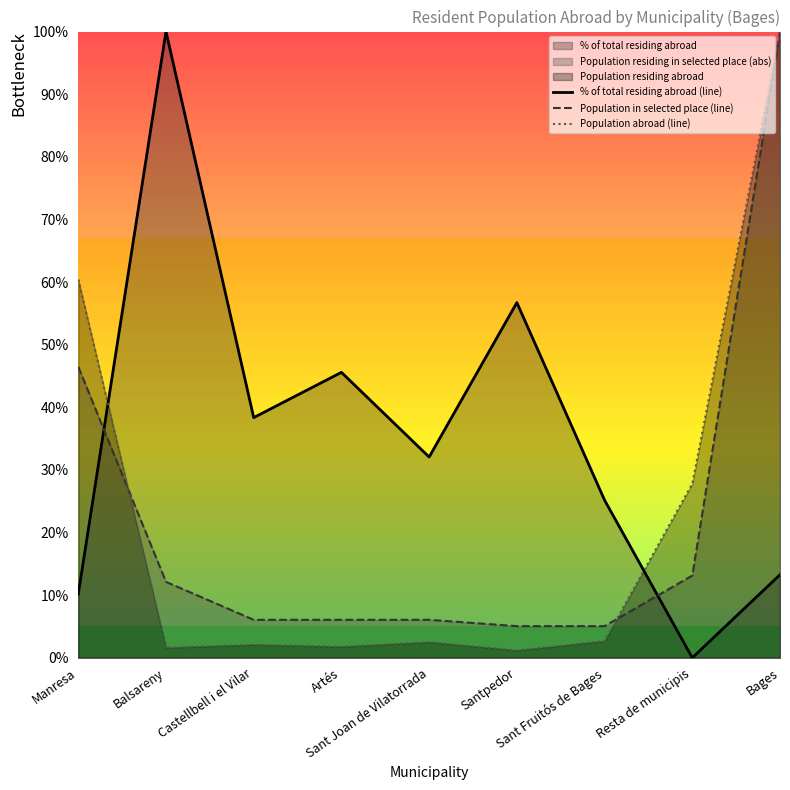

What is the average value of the % of total residing abroad (line) series?

35.7